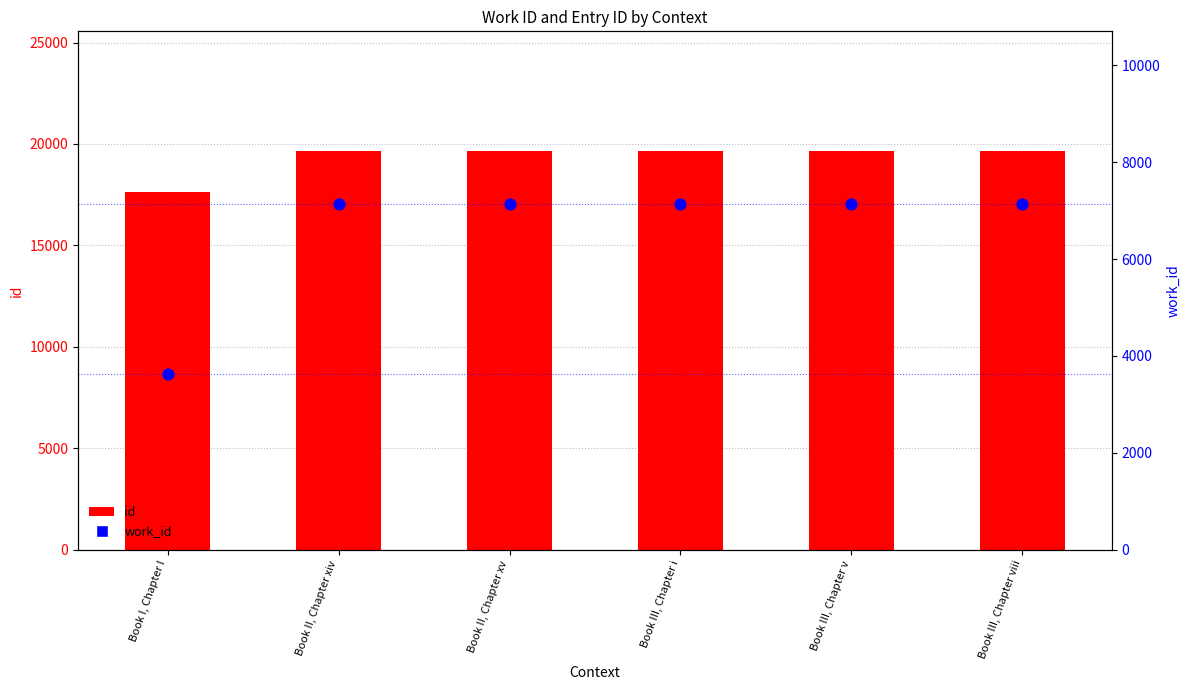

Which series has the widest spread of Y values?

work_id